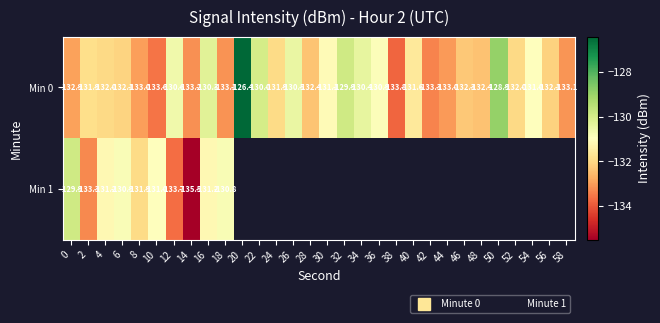

What is the highest value of the Min 0 series?

-126.4